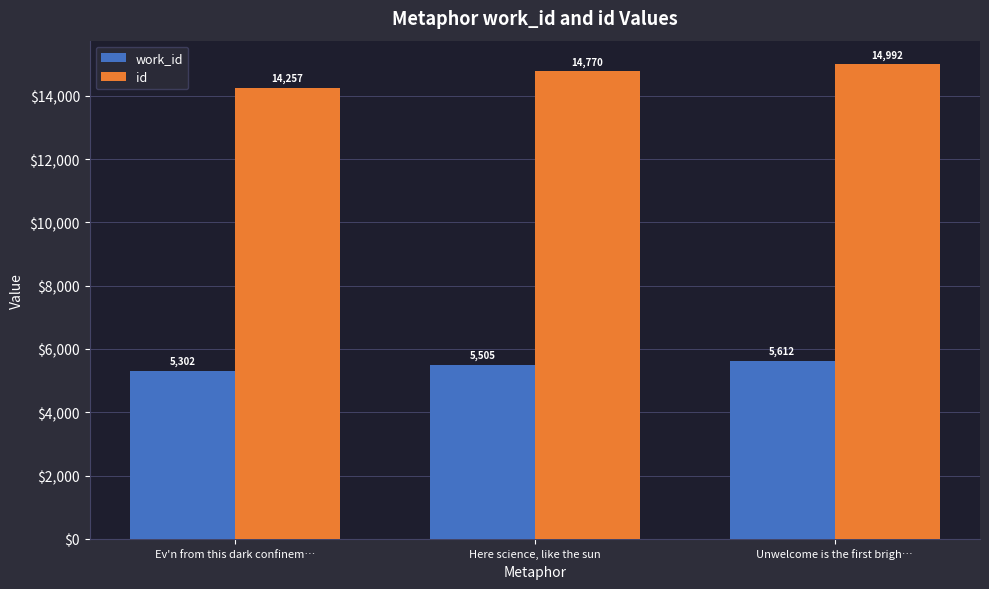

What is the sum of all id values?

44019